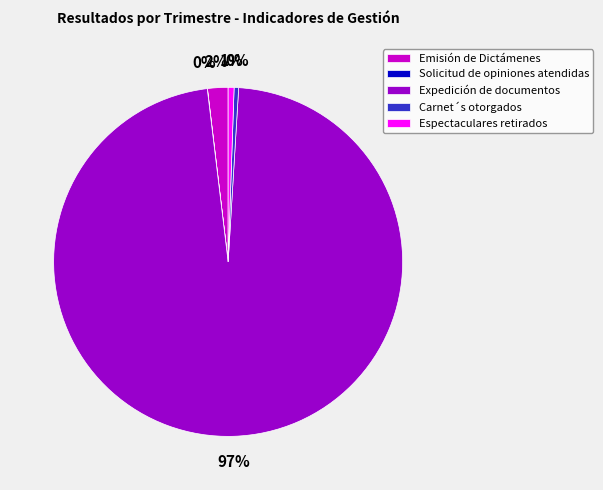

Which slice is the largest?

Expedición de documentos